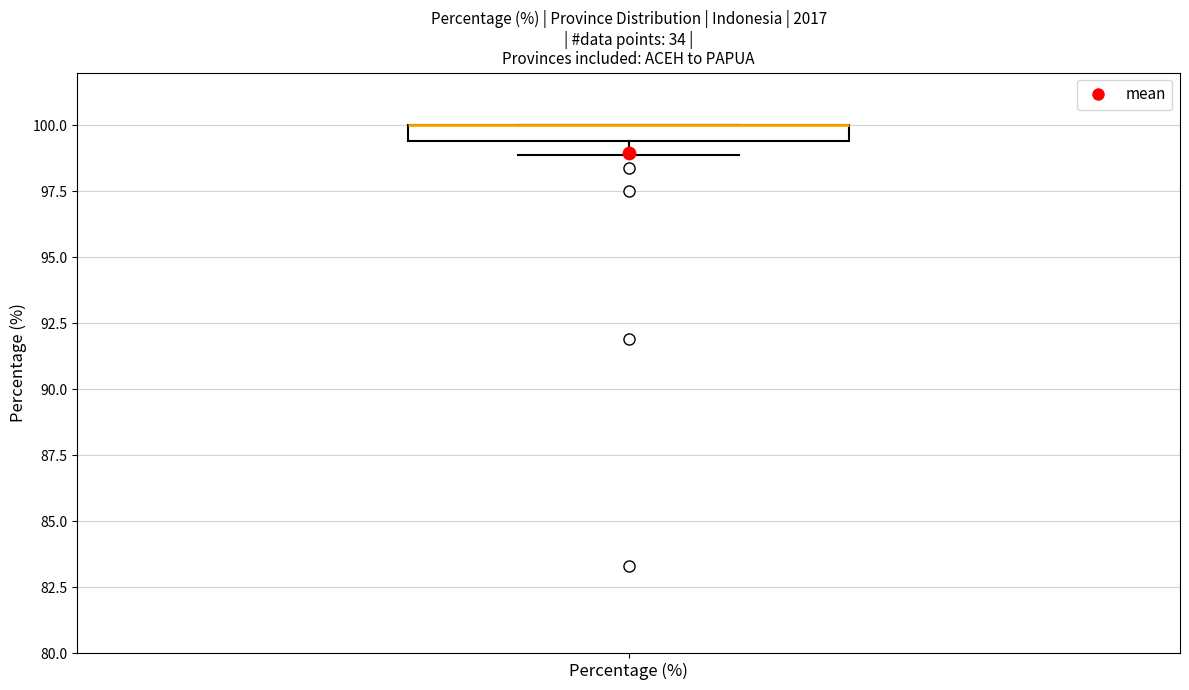

Where does the lower whisker of the box for Percentage (%) end on the y-axis? The values are not printed on the chart, so give them approximately, as read against the axis.

99.0